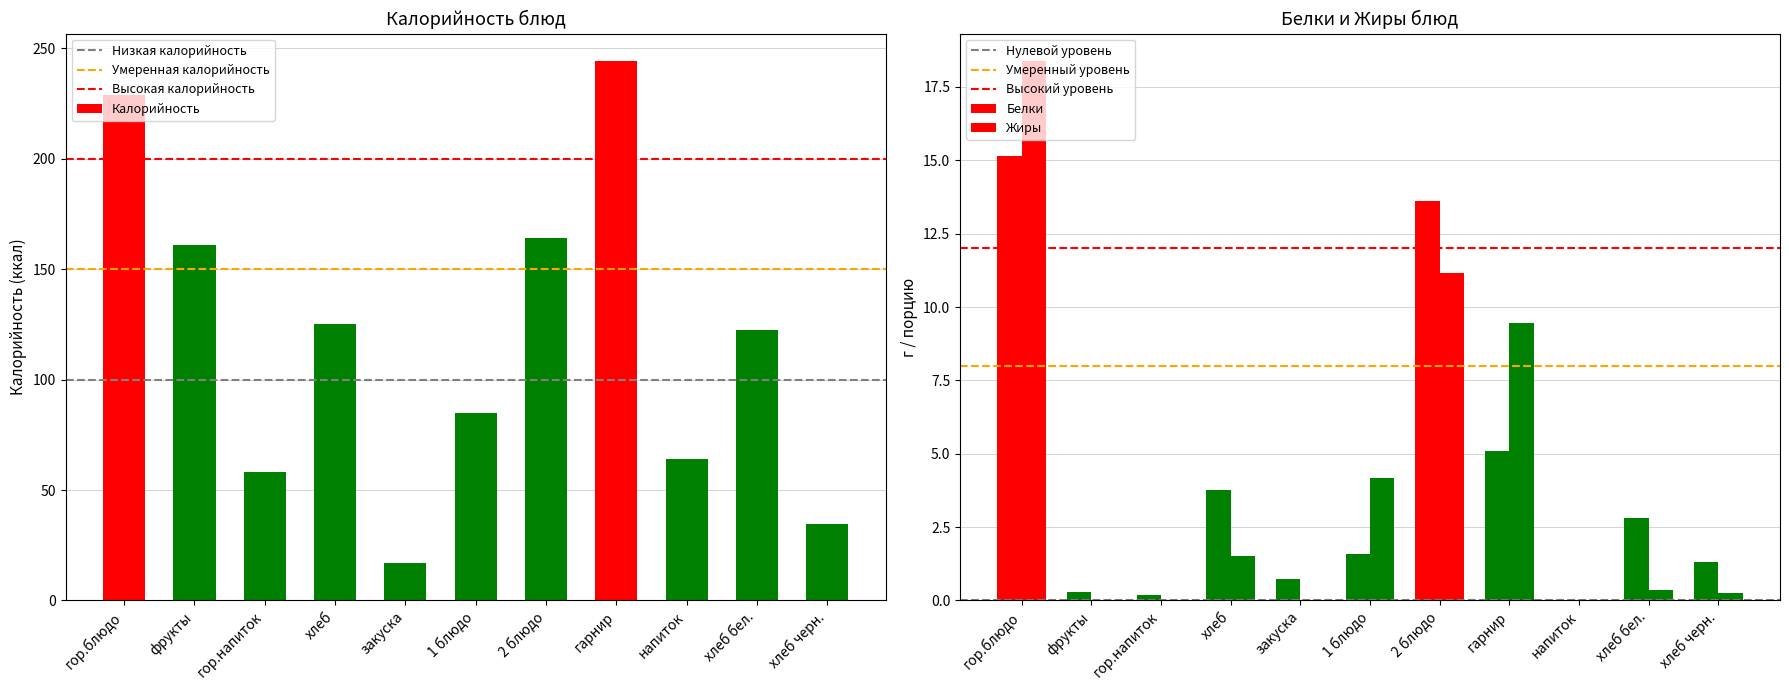

What is the difference between the Белки values at 1 блюдо and 2 блюдо?

12.0